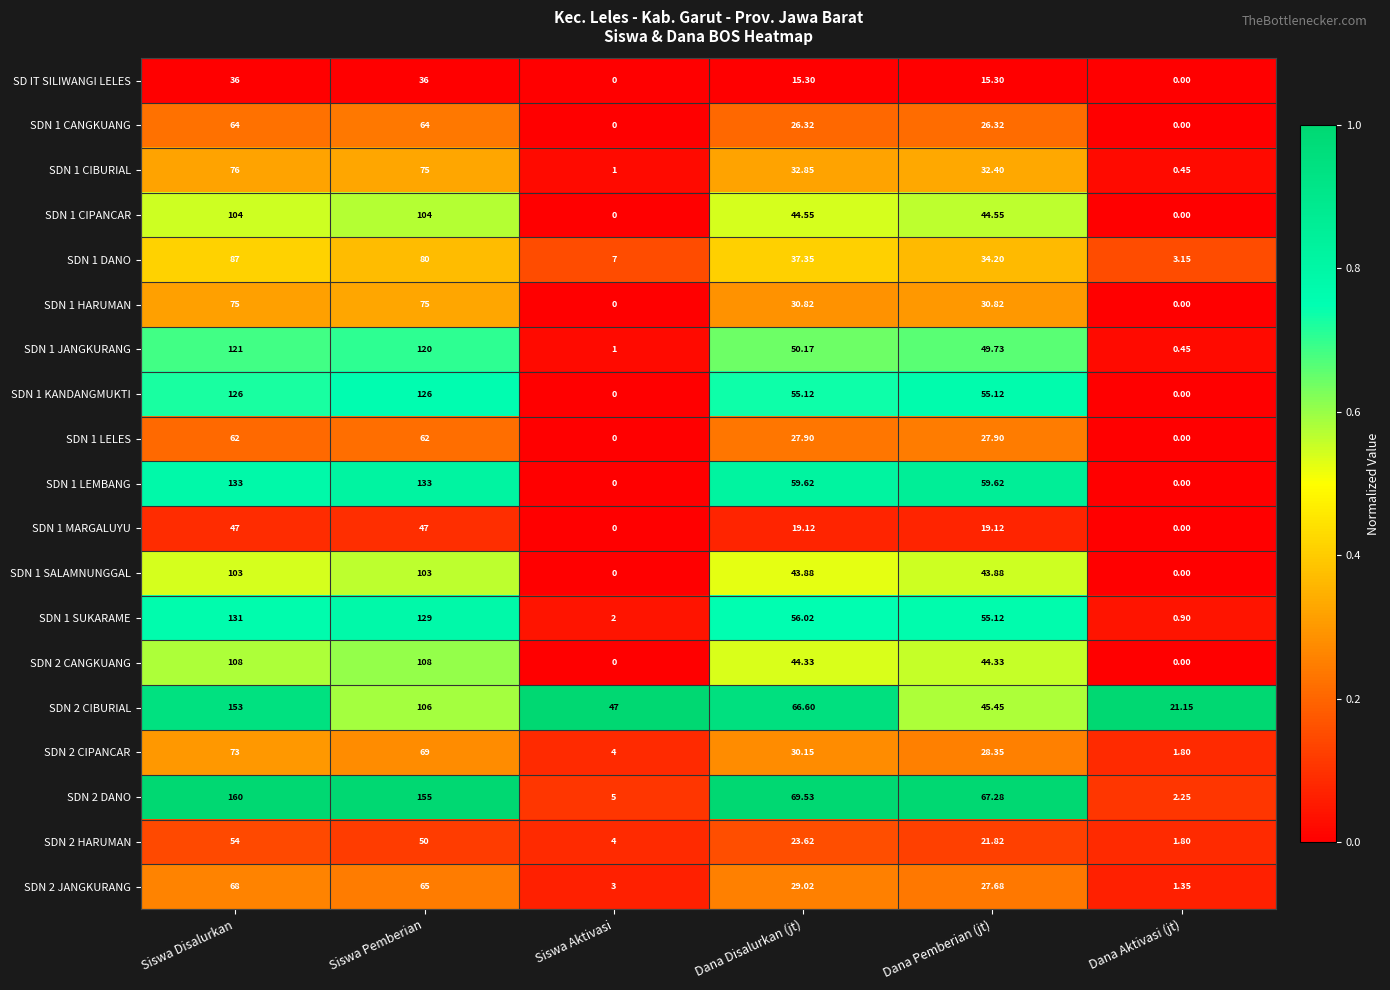

Which label corresponds to the largest value in the chart?

Siswa Disalurkan